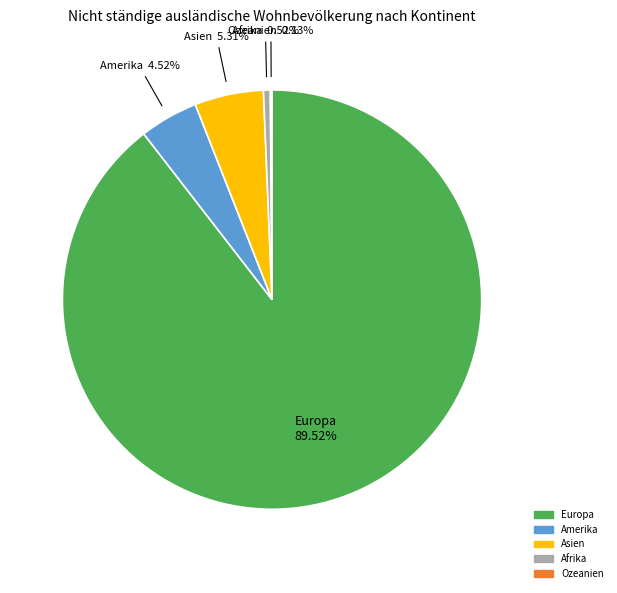

To the nearest percent, what is the combined percentage of Afrika and Europa?

90%